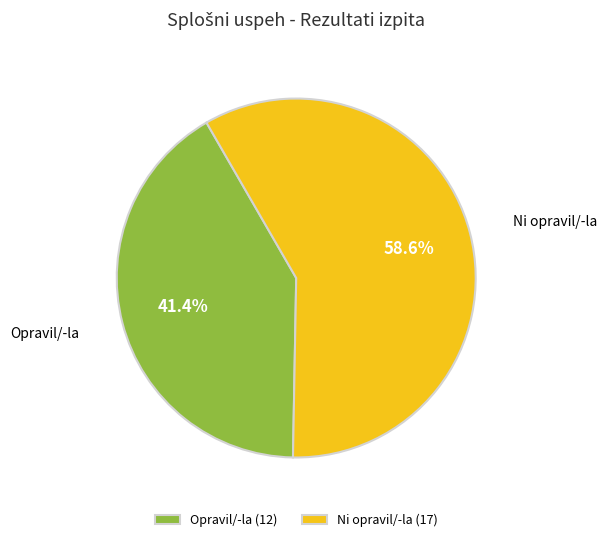

What portion of the pie excludes Ni opravil/-la?

41.4%